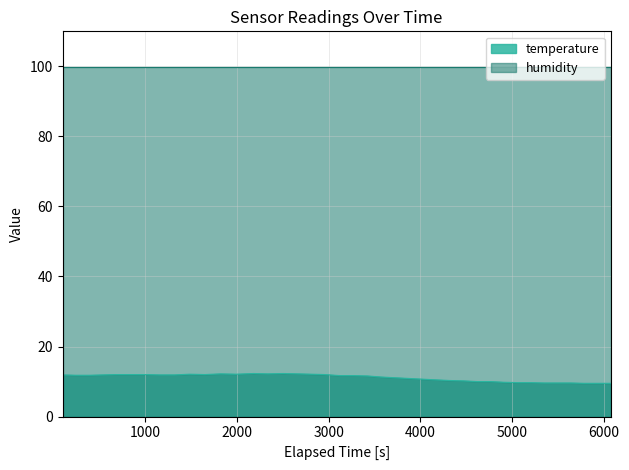

True or false: the data shows 16.6 at 01:21.

False